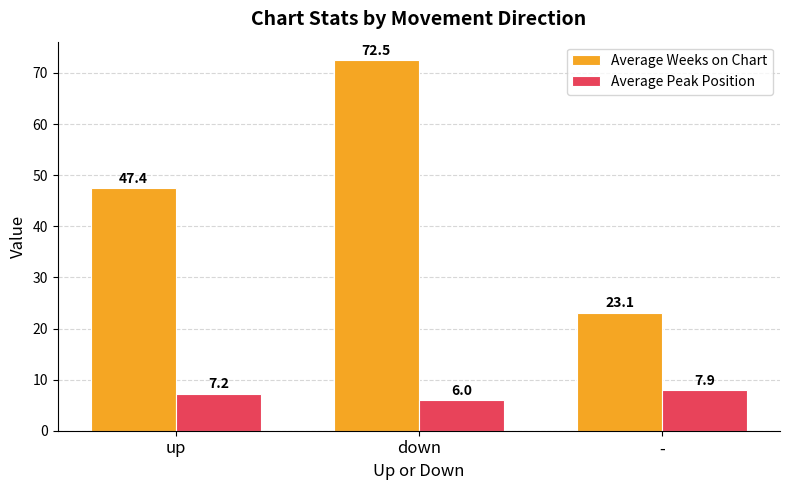

What is the greatest value displayed?

72.5